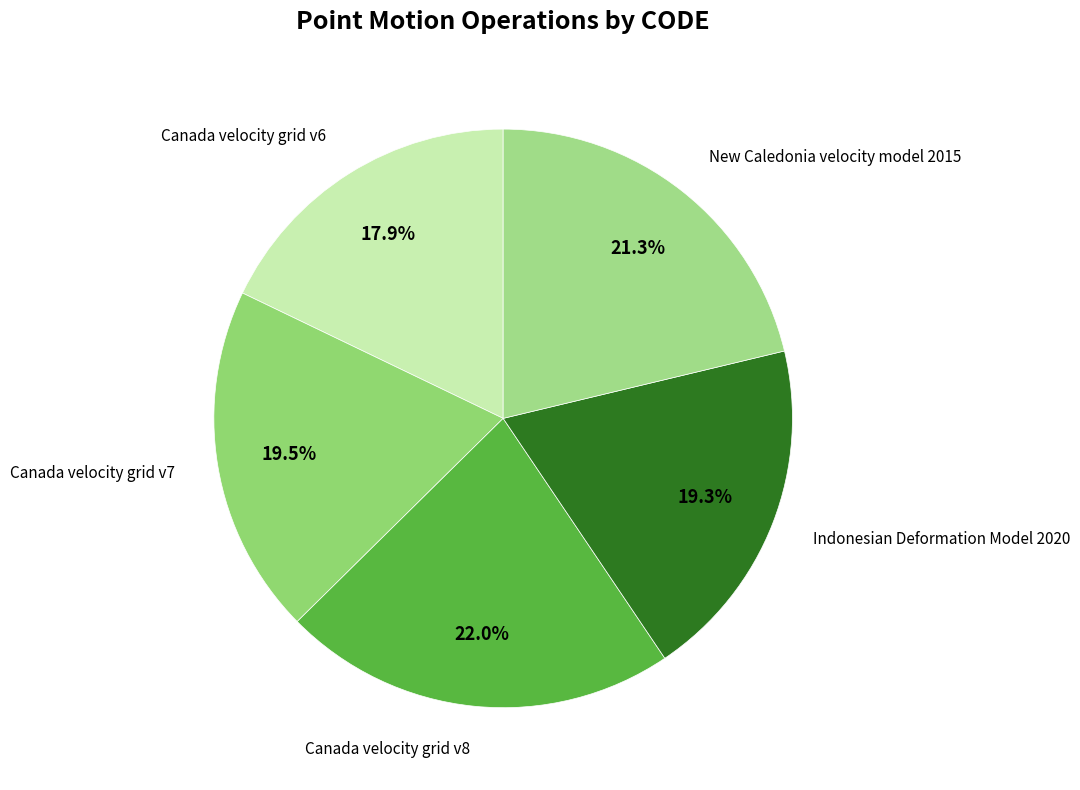

How many slices are in this pie chart?

5